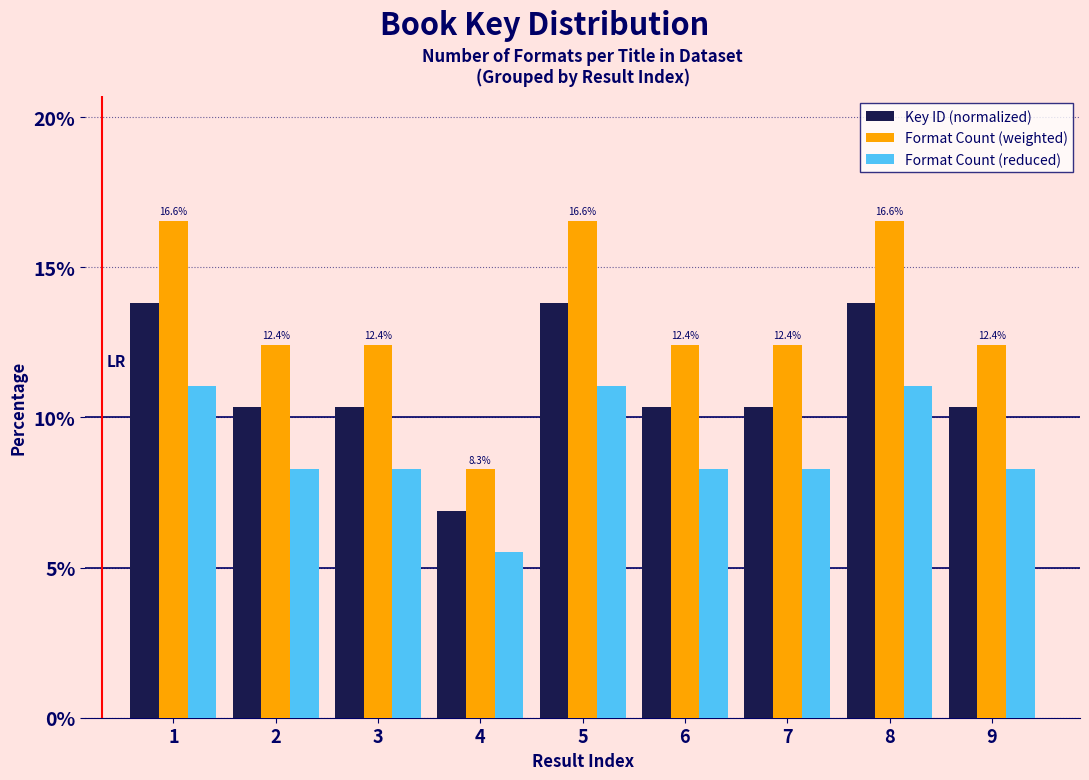

Reading left to right, list all the values displayed in this chart.

Key ID (normalized): 1=13.8	2=10.3	3=10.3	4=6.9	5=13.8	6=10.3	7=10.3	8=13.8	9=10.3
Format Count (weighted): 1=16.6	2=12.4	3=12.4	4=8.3	5=16.6	6=12.4	7=12.4	8=16.6	9=12.4
Format Count (reduced): 1=11.0	2=8.3	3=8.3	4=5.5	5=11.0	6=8.3	7=8.3	8=11.0	9=8.3